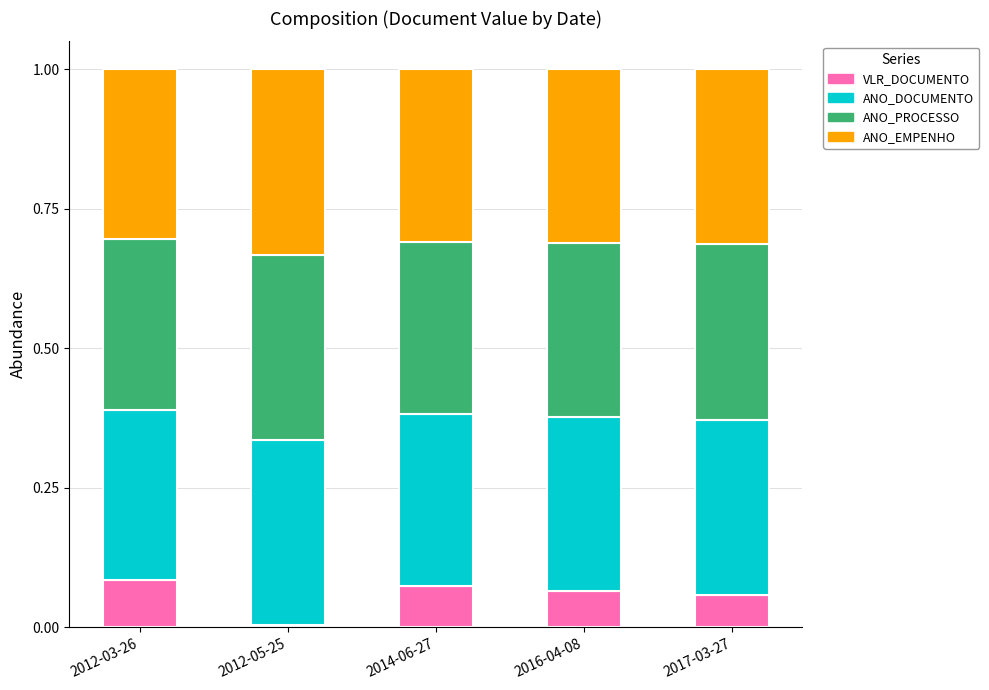

What is the total value across all series at 2012-03-26?

1.0